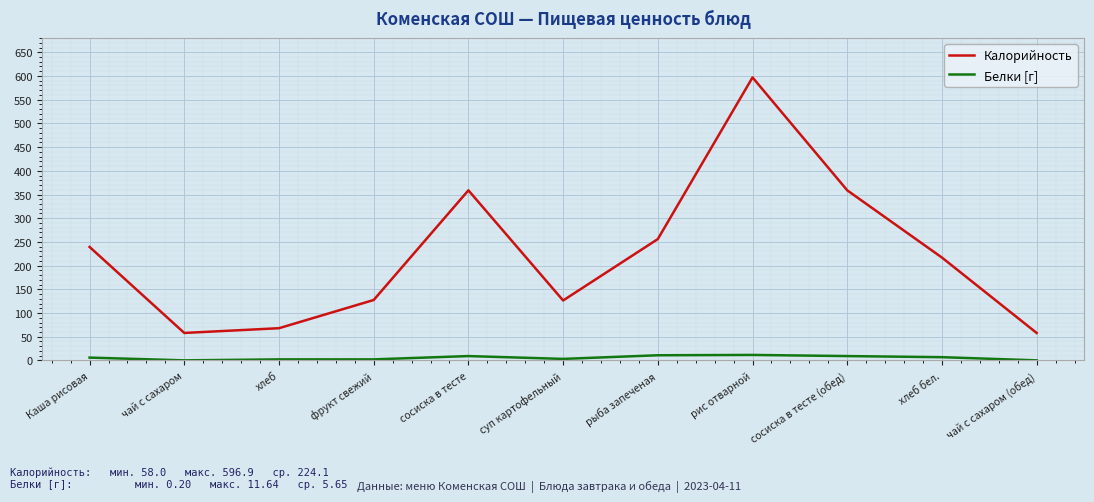

What position from the right is хлеб бел.?

2